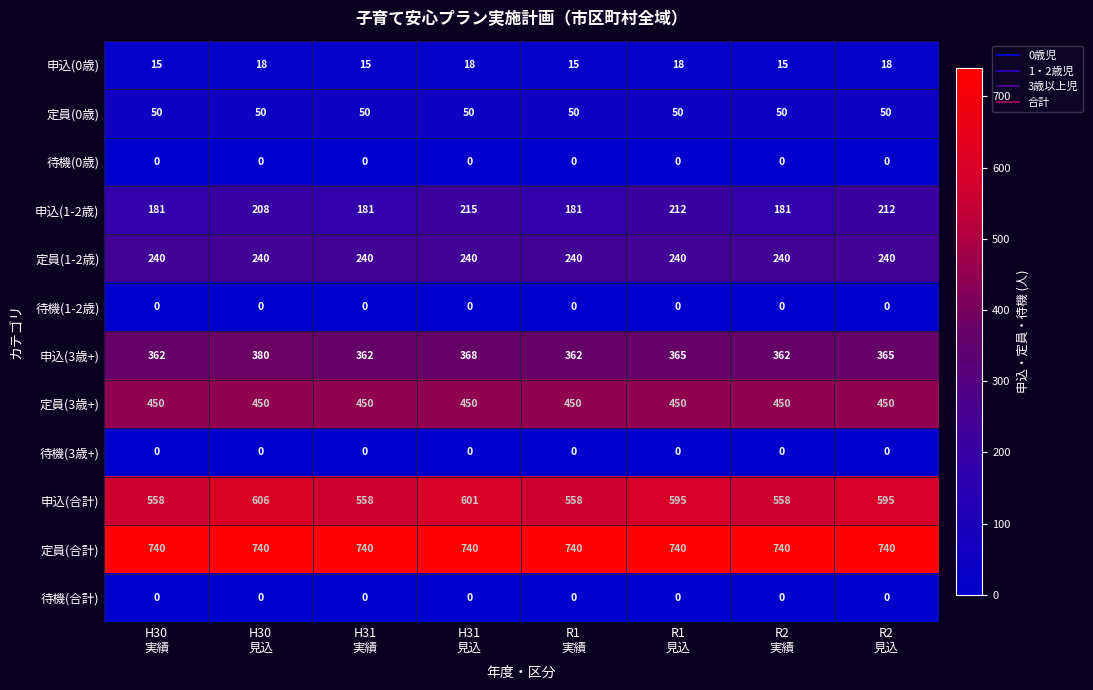

Which series has the largest range (max minus min)?

申込(合計)